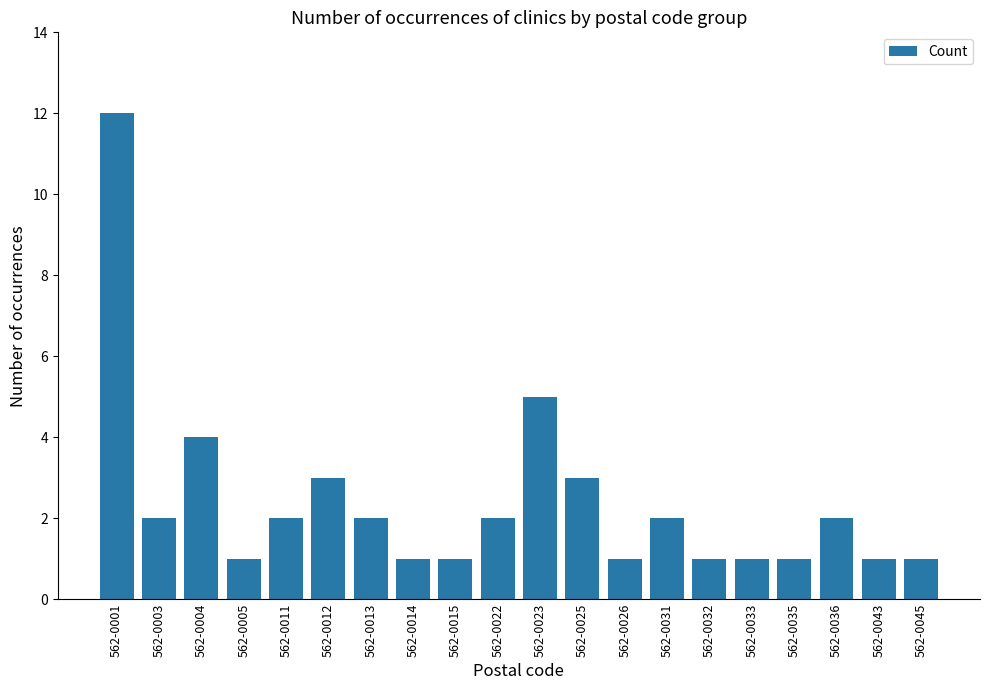

What is the value of the 10th bar from the left?

2